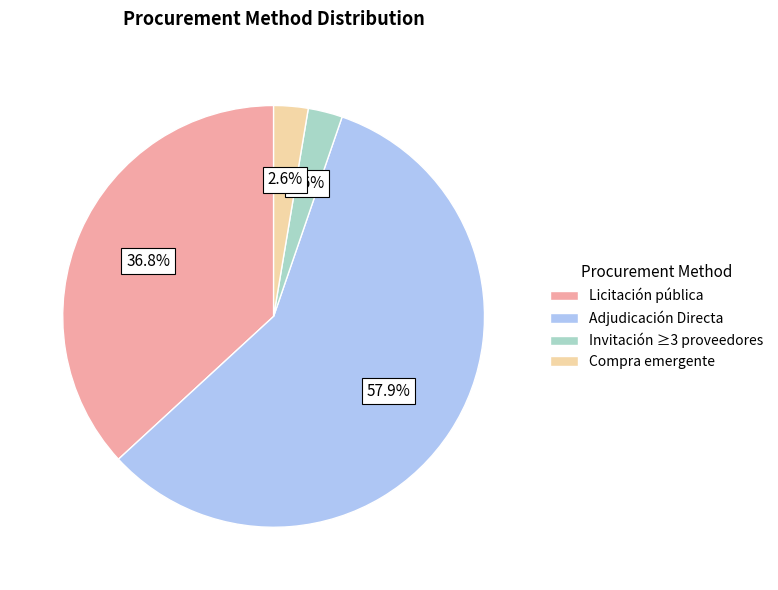

What is the largest slice in the pie chart?

Adjudicación Directa